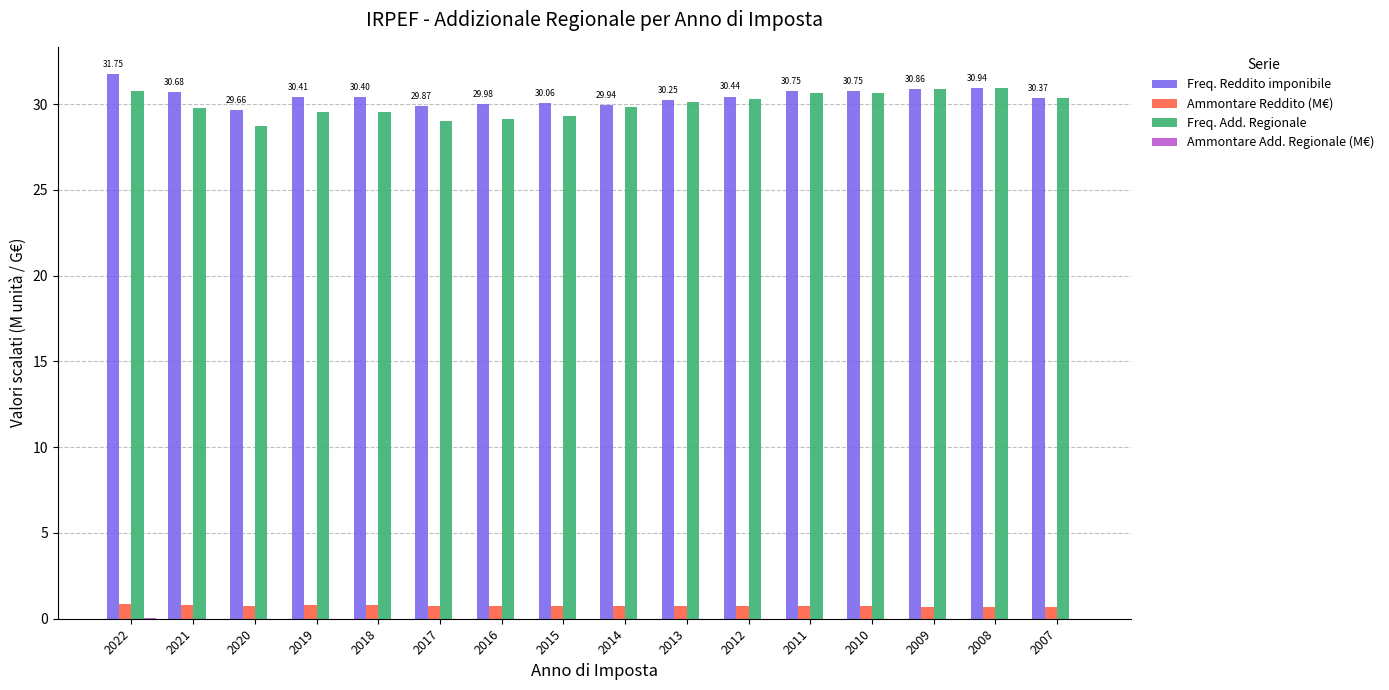

What is the maximum value for Ammontare Reddito (M€)?

0.9